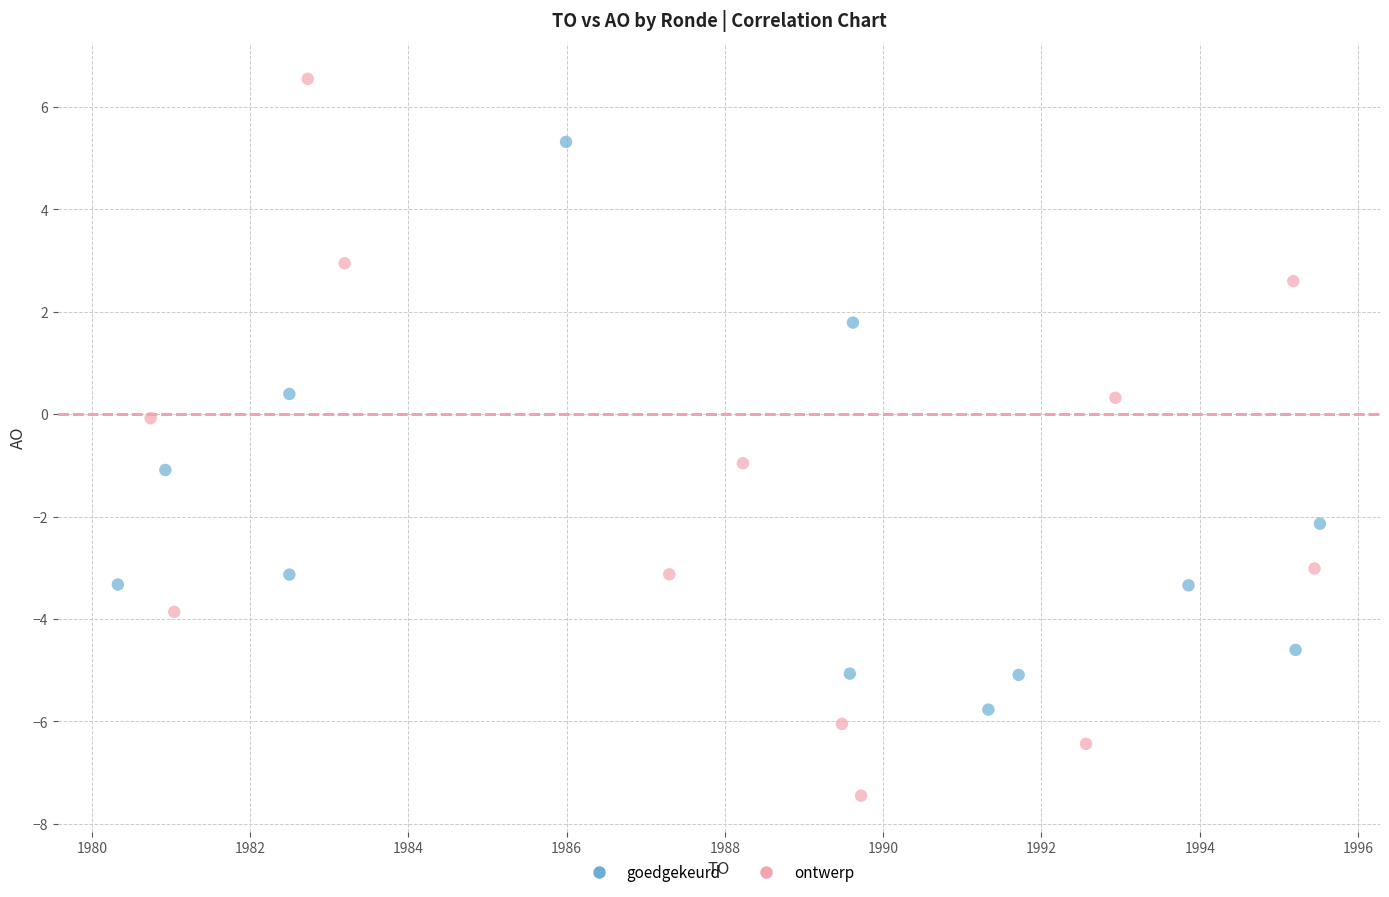

What are all the series names shown in the legend?

goedgekeurd, ontwerp